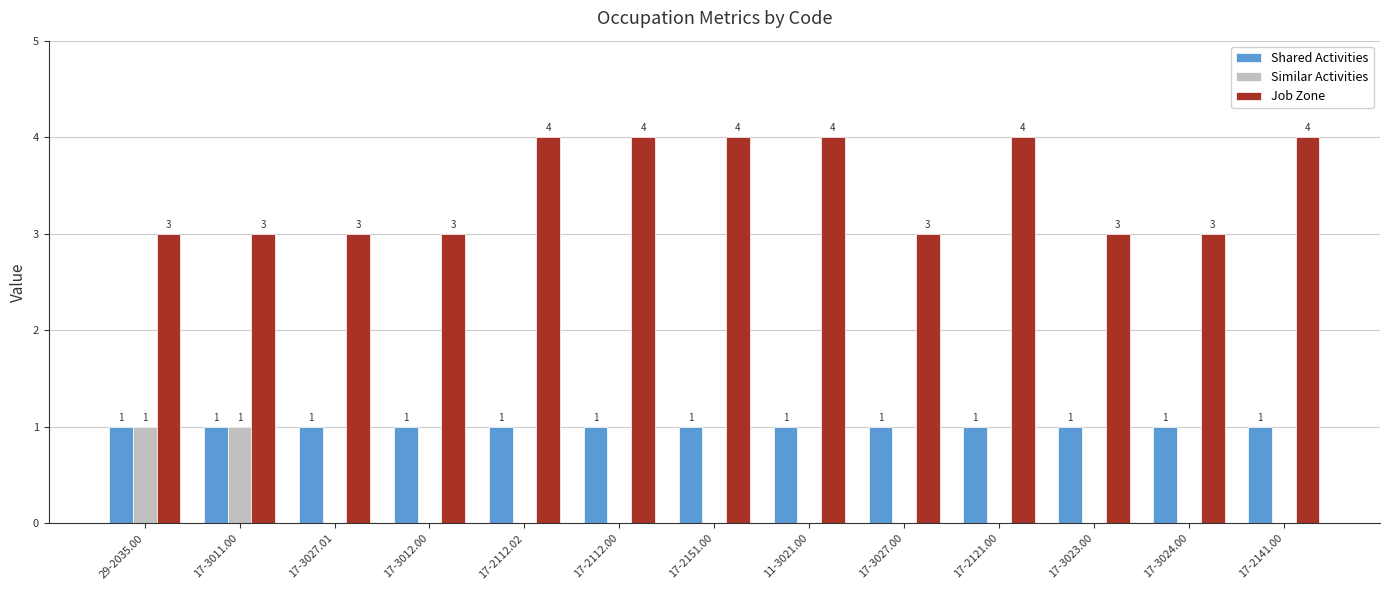

What is the approximate value of Job Zone at 17-2121.00?

4